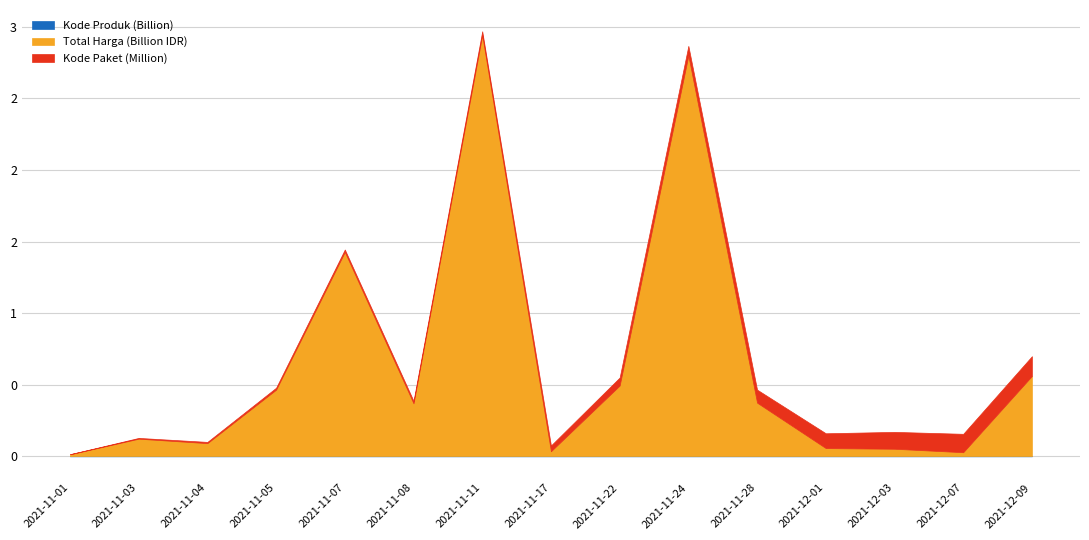

True or false: Total Harga (Juta) and Kode Paket cross at least once.

False